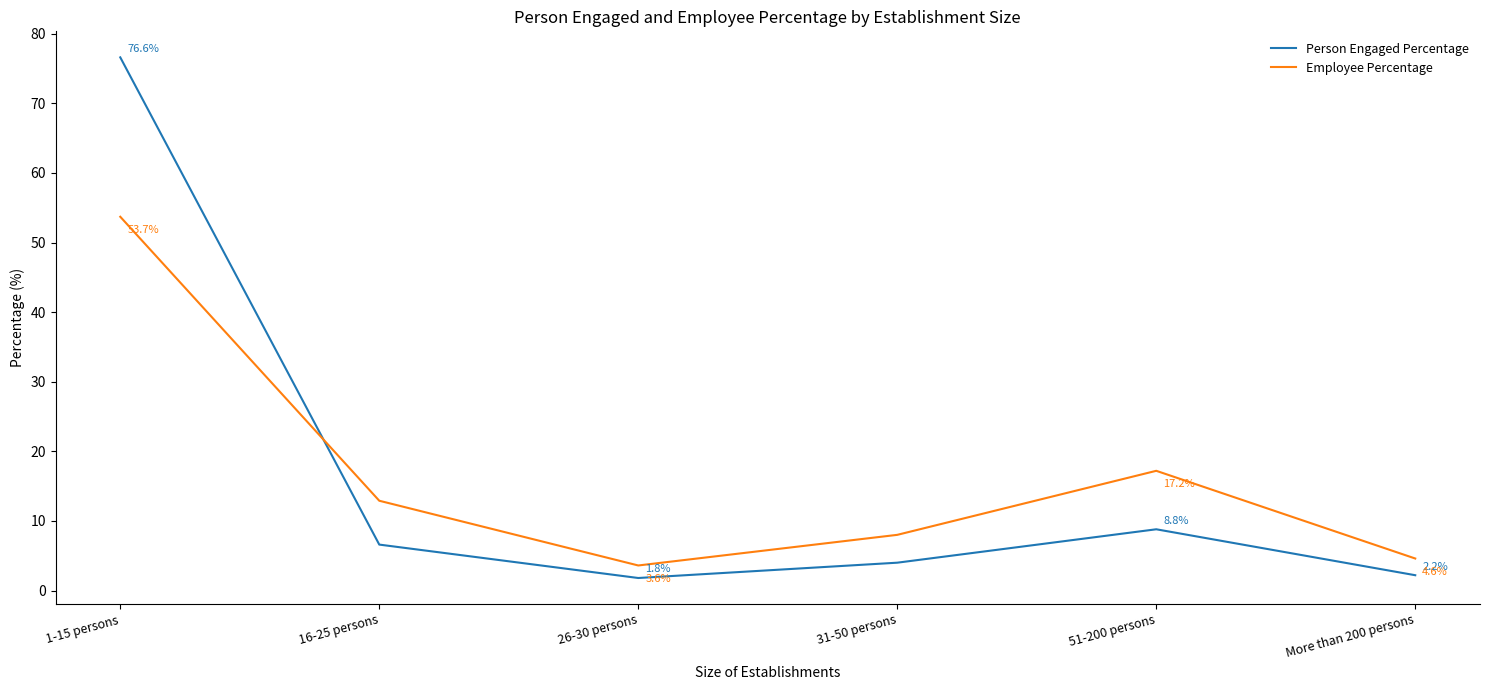

What is the difference between the maximum and minimum values in the Employee Percentage series?

50.1